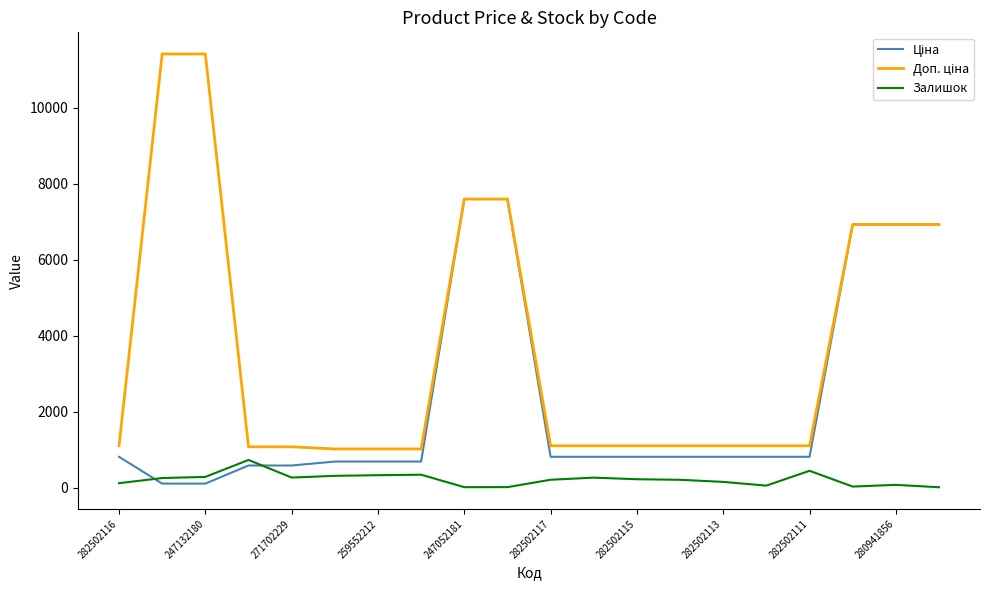

What is the maximum value shown in the chart?

11410.0